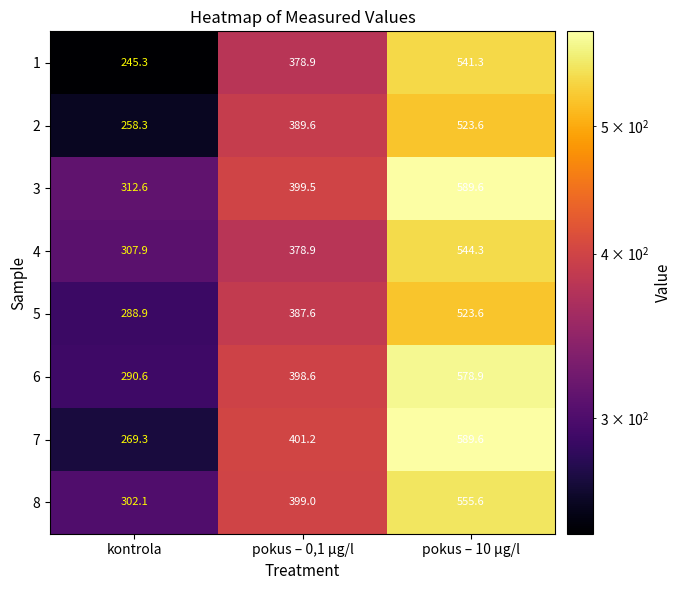

What is the approximate value of 2 at pokus – 10 µg/l?

523.6